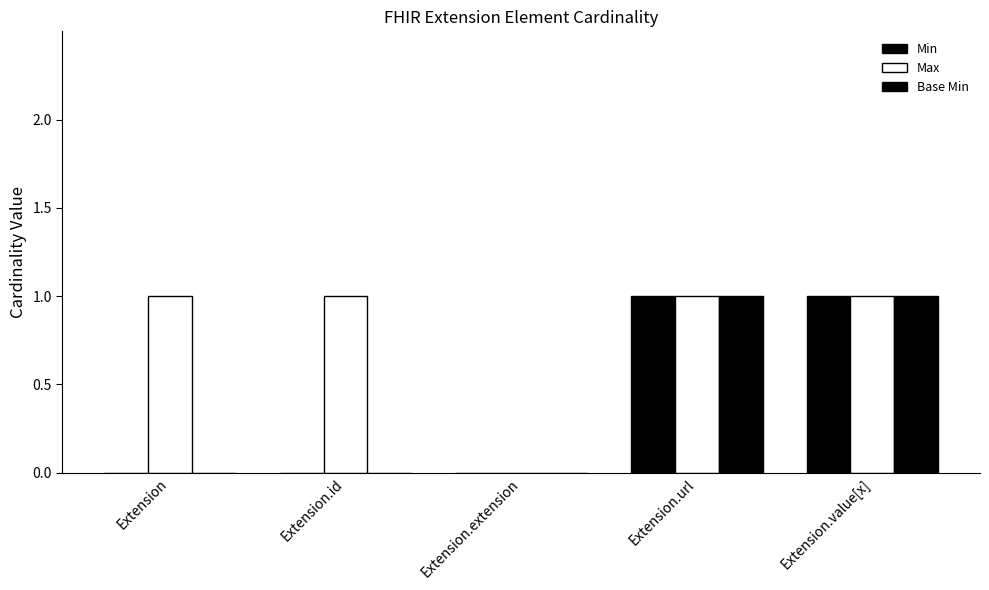

Reading right to left, extract all data points from this chart.

Min: 1	1	0	0	0
Max: 1	1	0	1	1
Base Min: 1	1	0	0	0